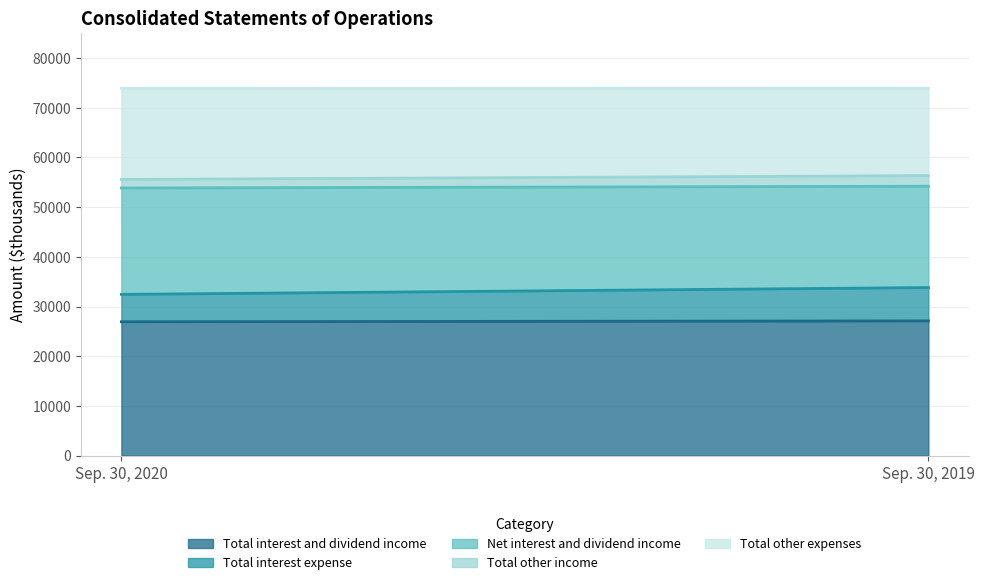

Read the Total other expenses value at Sep. 30, 2019.

17600